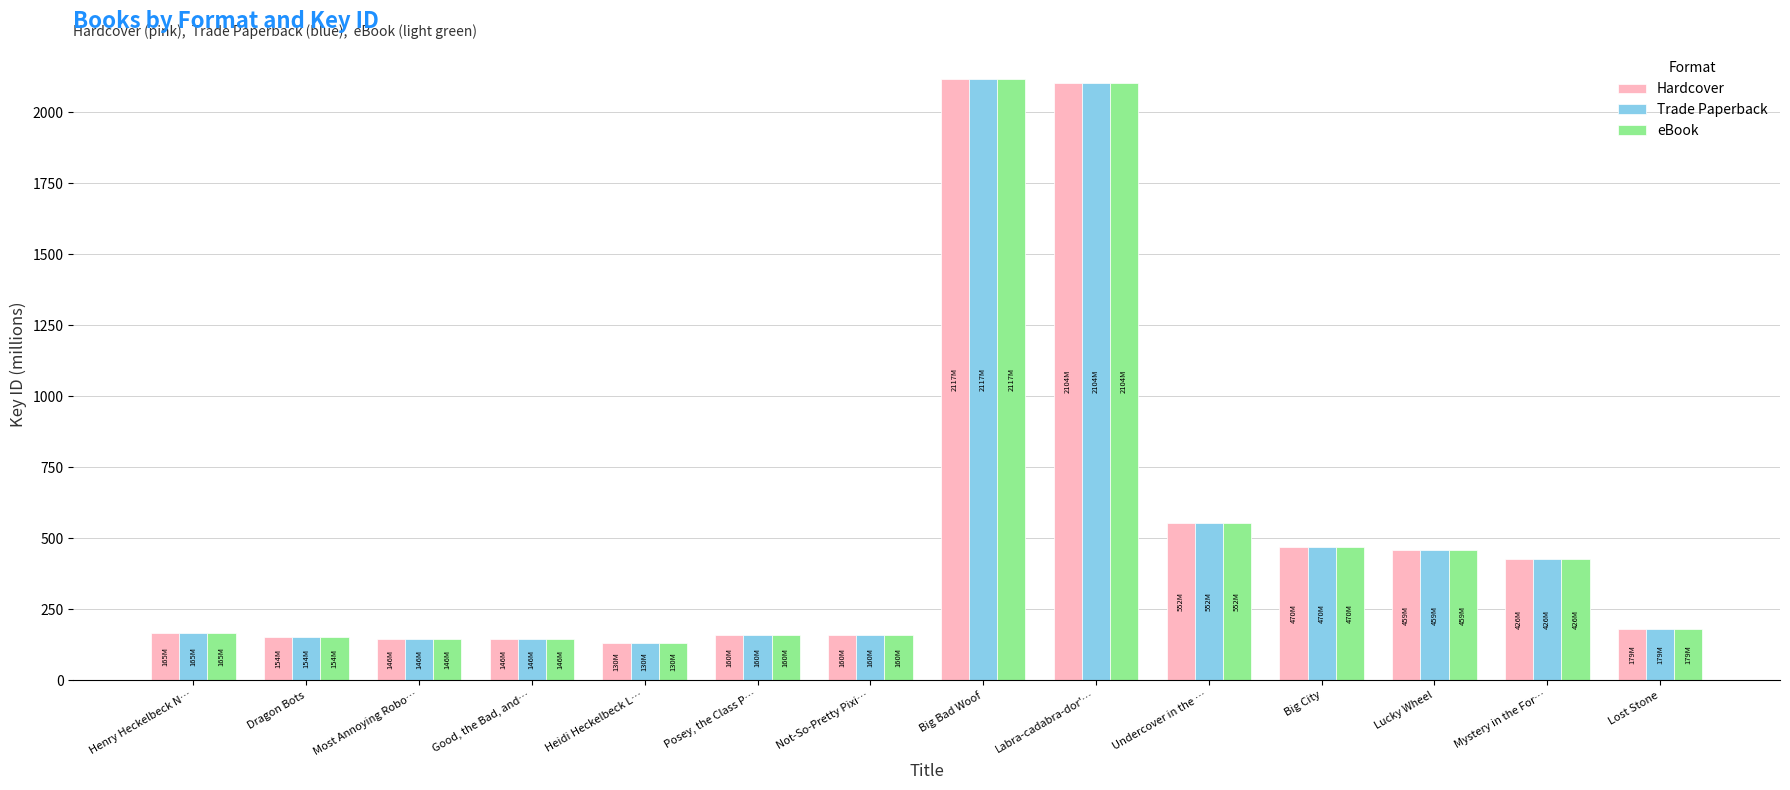

What is the average value of the Hardcover series?

526.3